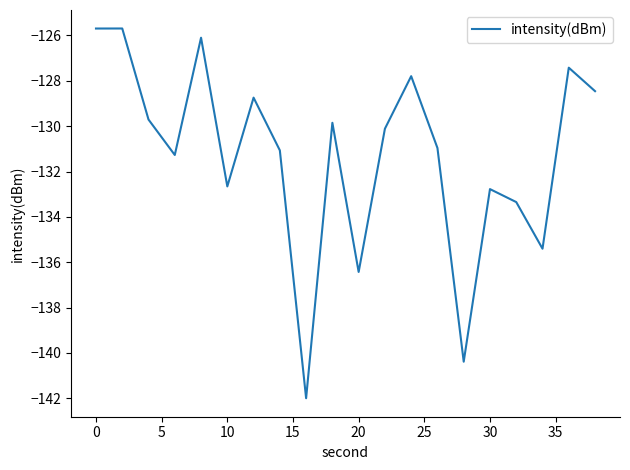

What is the difference between the maximum and minimum values?

16.3